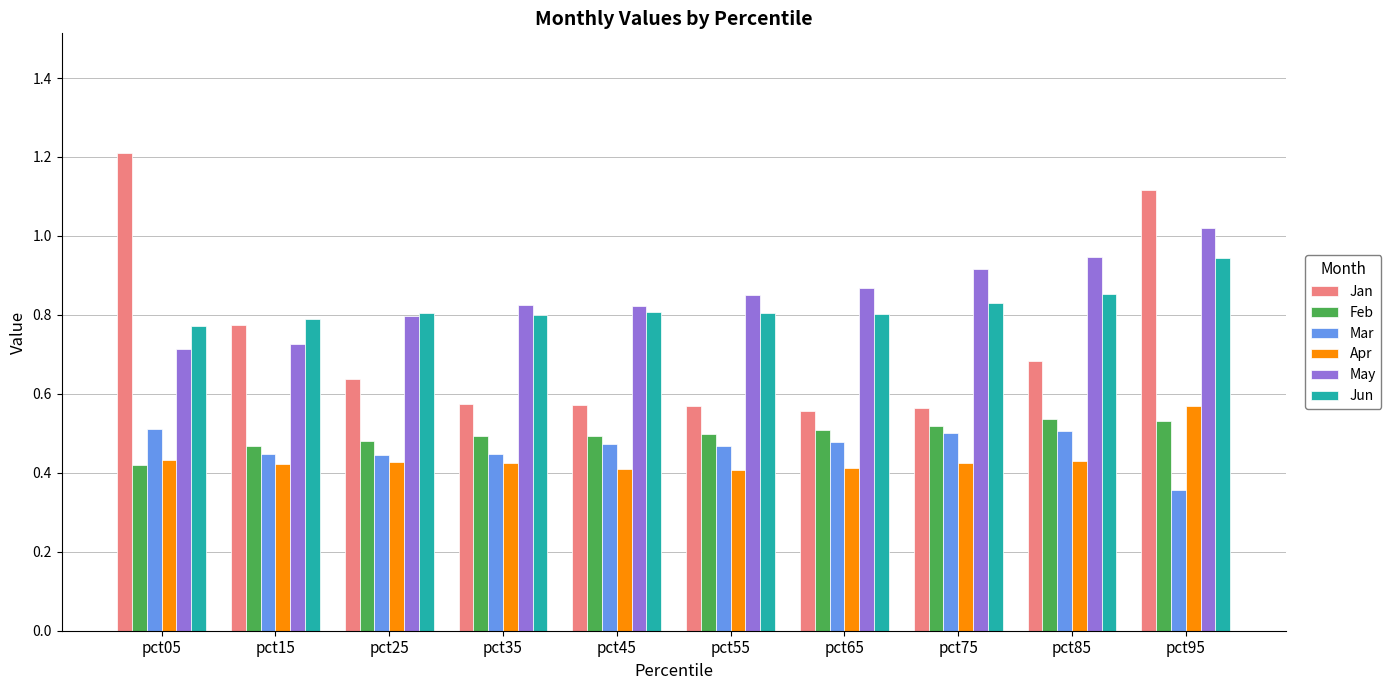

How many bars are there in total?

60